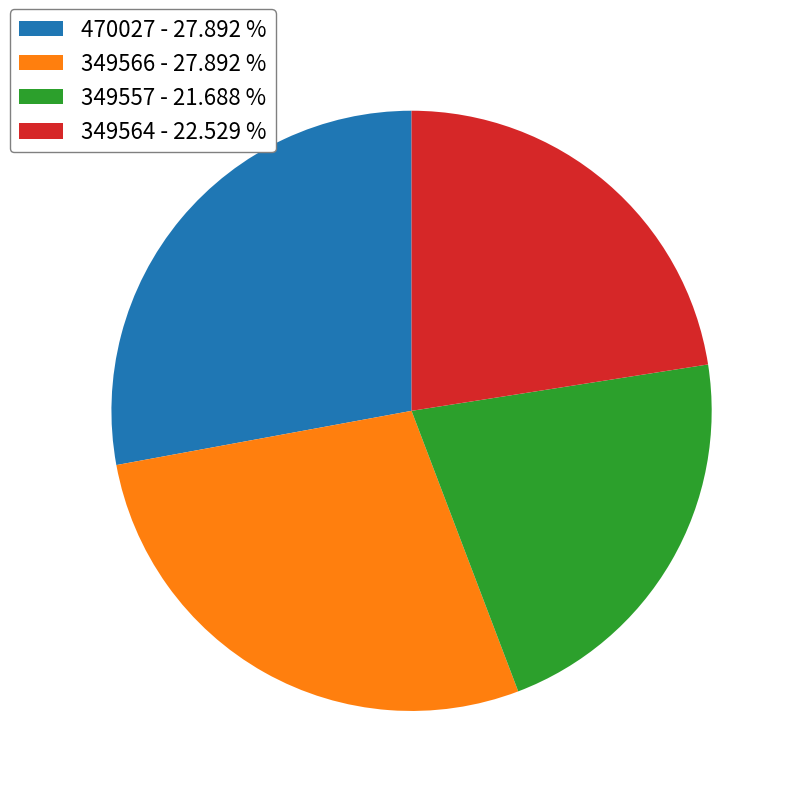

Is 349564 the majority of the pie?

No